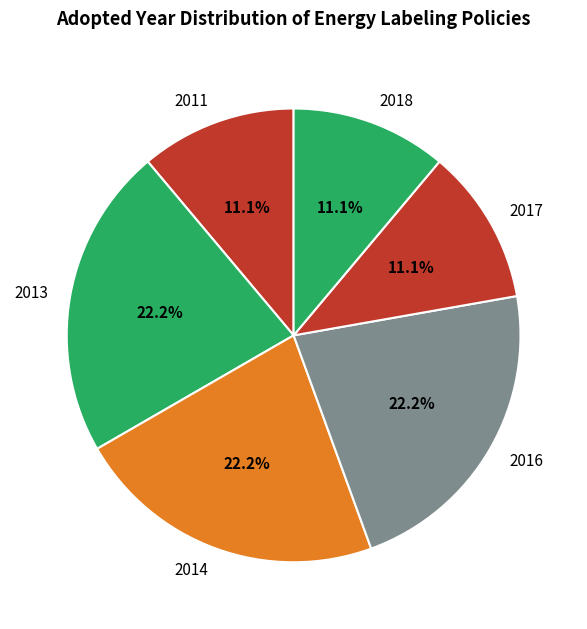

How much of the chart is everything except 2014?

77.8%